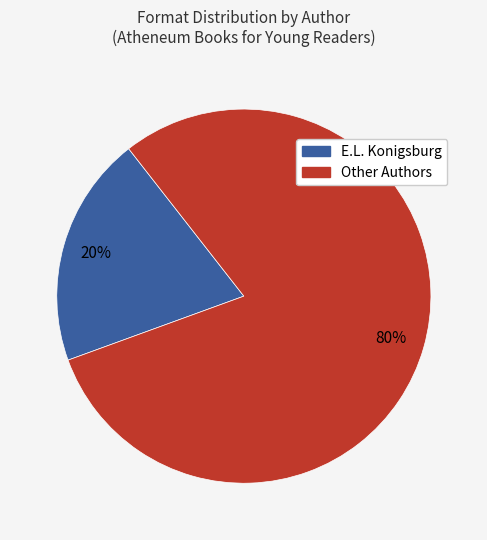

Is there any slice that represents more than half of the pie?

Yes